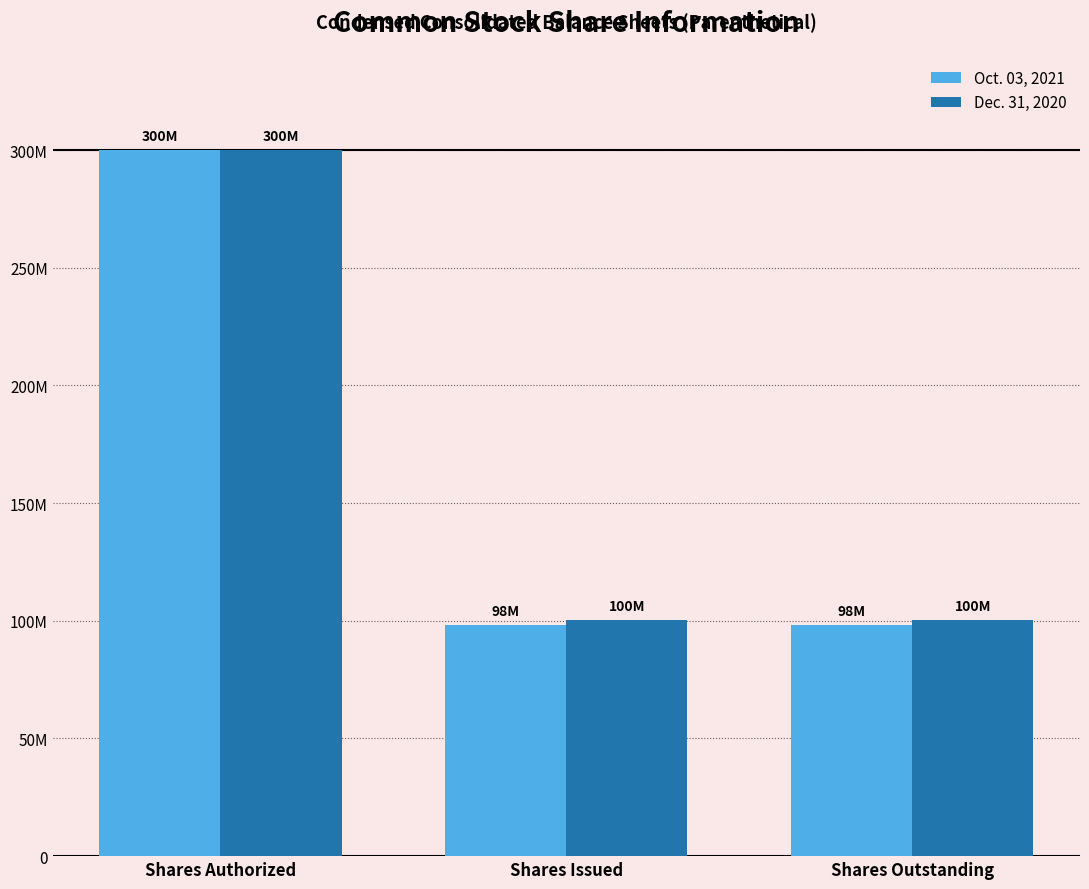

Which series changed the most between Shares Issued and Shares Outstanding?

Oct. 03, 2021